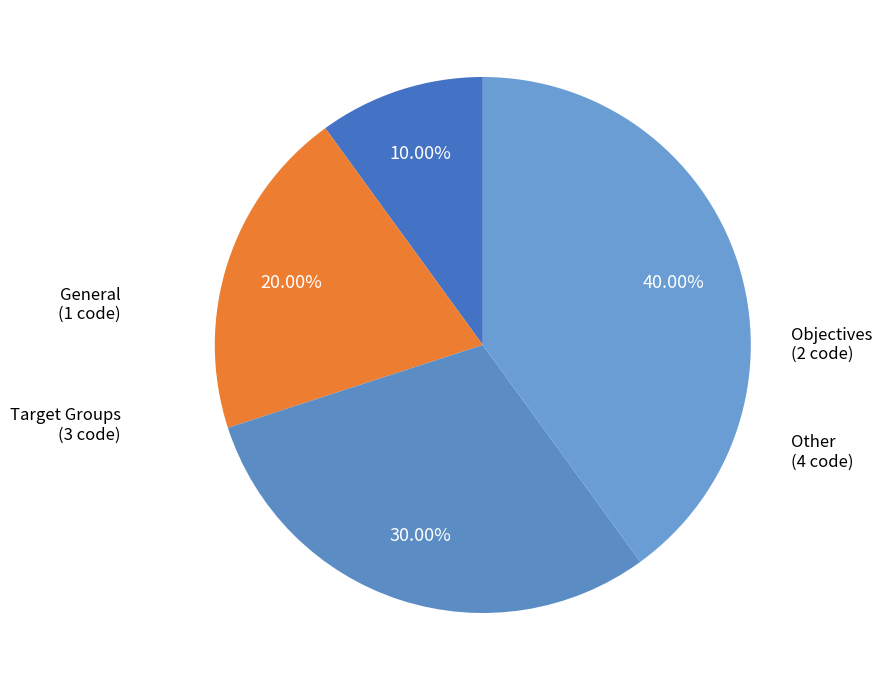

Approximately how many times larger is the value at Objectives compared to Other?

0.5